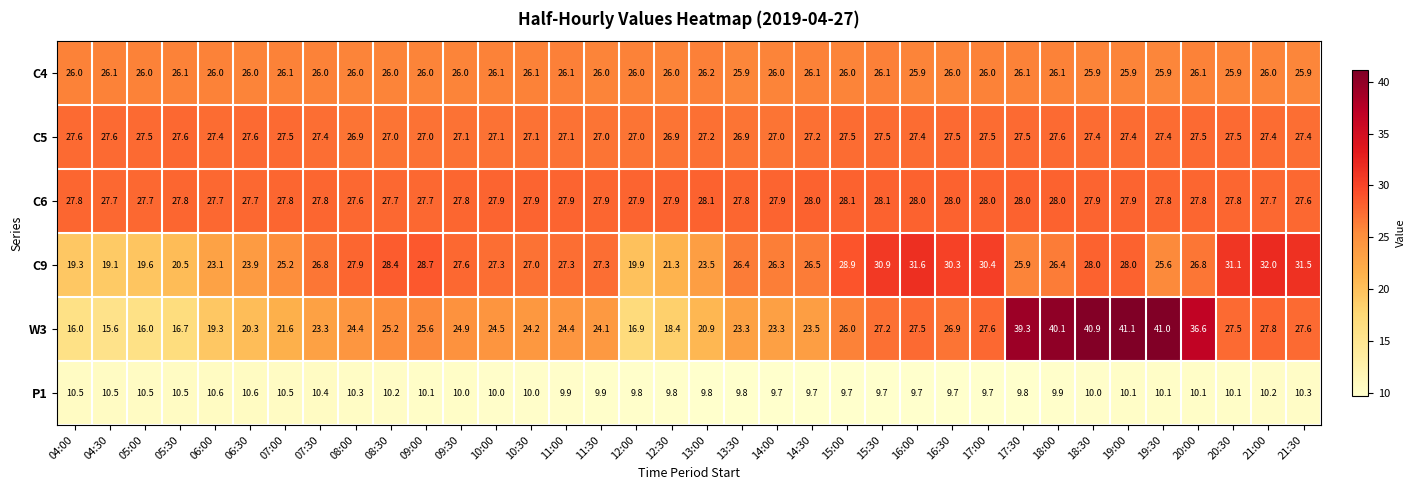

The value of C9 at 21:00 is 57.2. True or false?

False